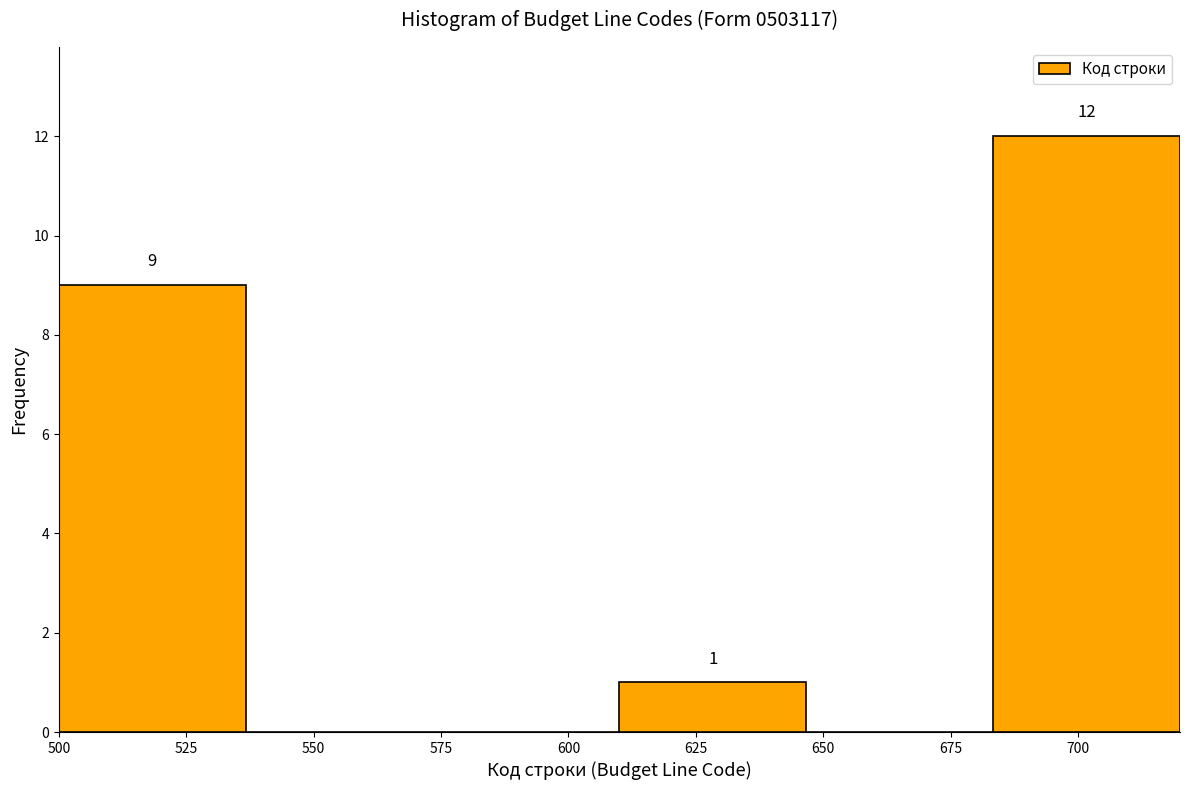

Which range on the x-axis has the tallest bar?

685 to 720